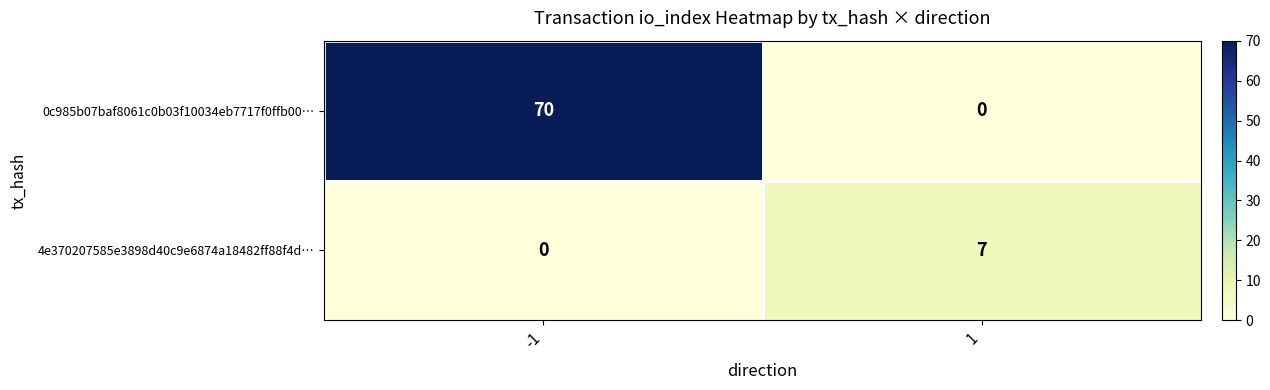

What is the maximum value shown in the chart?

70